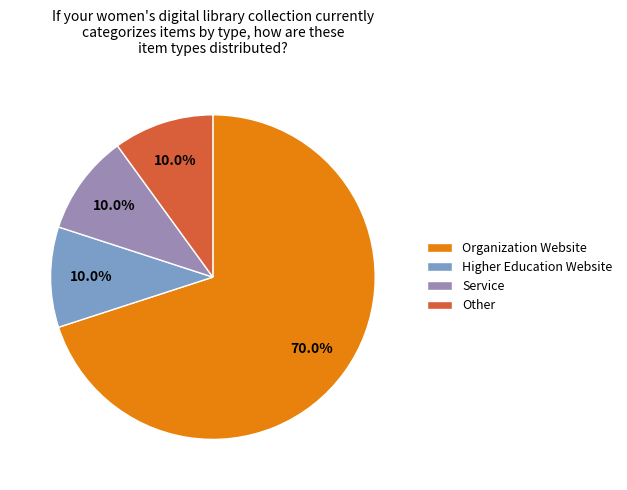

What portion of the pie excludes Organization Website?

30.0%